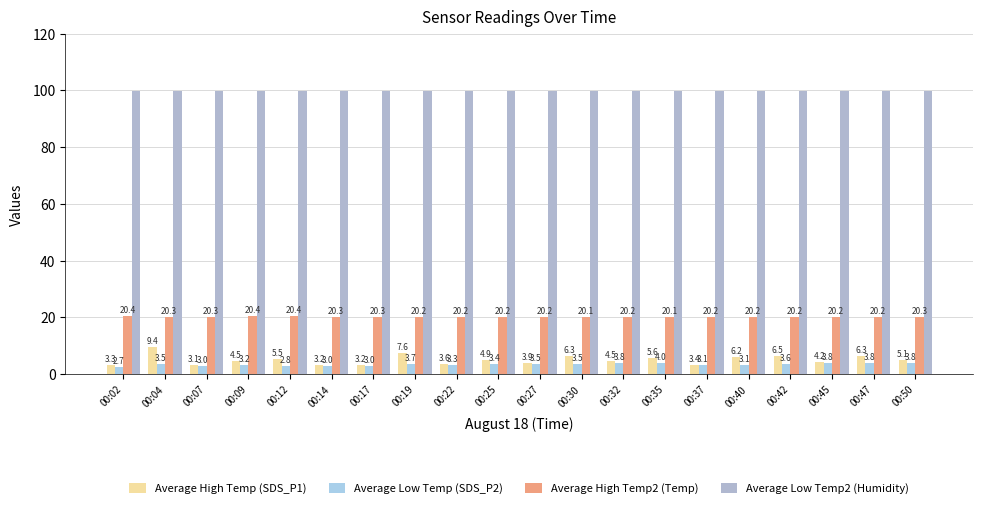

List the labels in order of Average Low Temp2 (Humidity) value, largest first.

00:02, 00:04, 00:07, 00:09, 00:12, 00:14, 00:17, 00:19, 00:22, 00:25, 00:27, 00:30, 00:32, 00:35, 00:37, 00:40, 00:42, 00:45, 00:47, 00:50